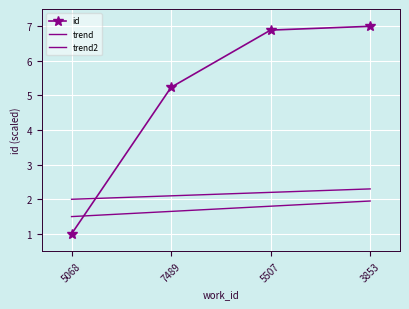

At which category does the chart reach its peak across all series?

3853